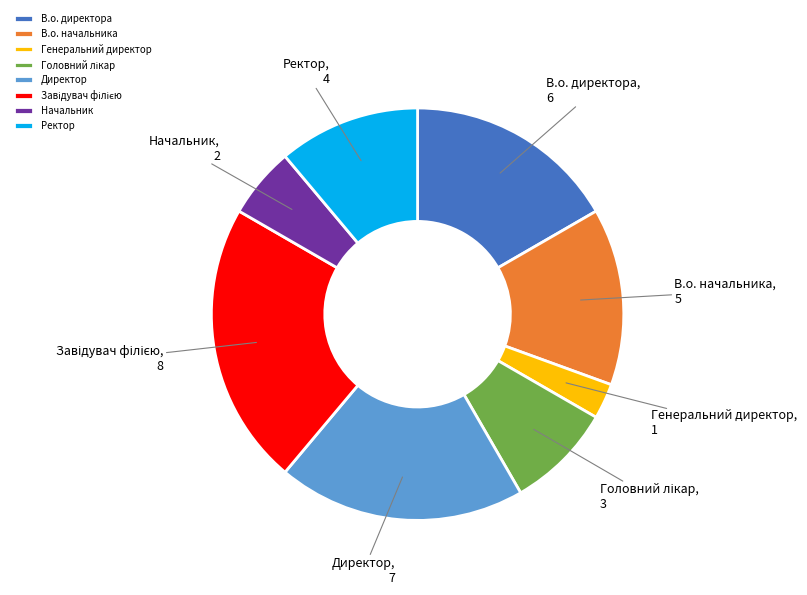

How many slices are in this pie chart?

8